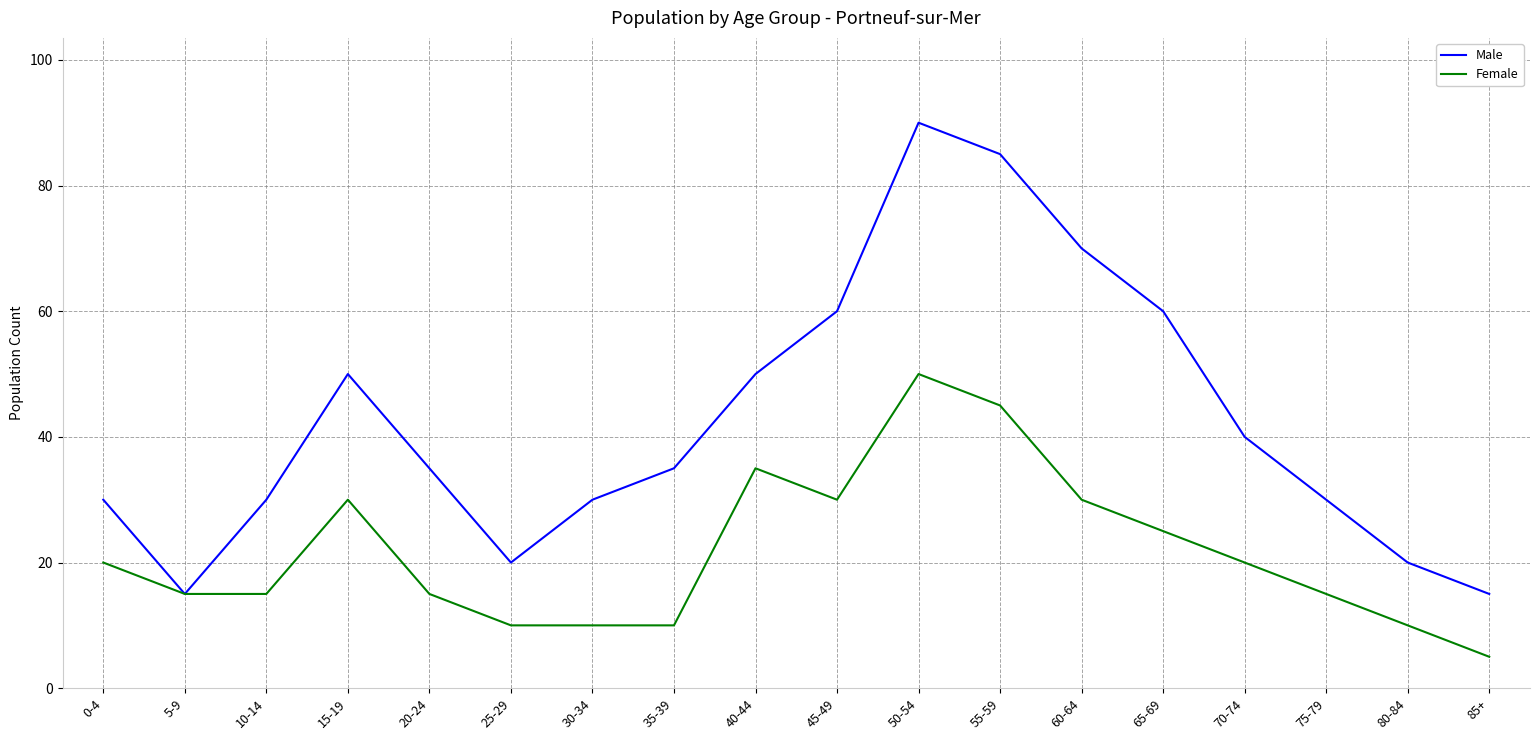

Between 10-14 and 60-64, which series saw the biggest shift?

Male